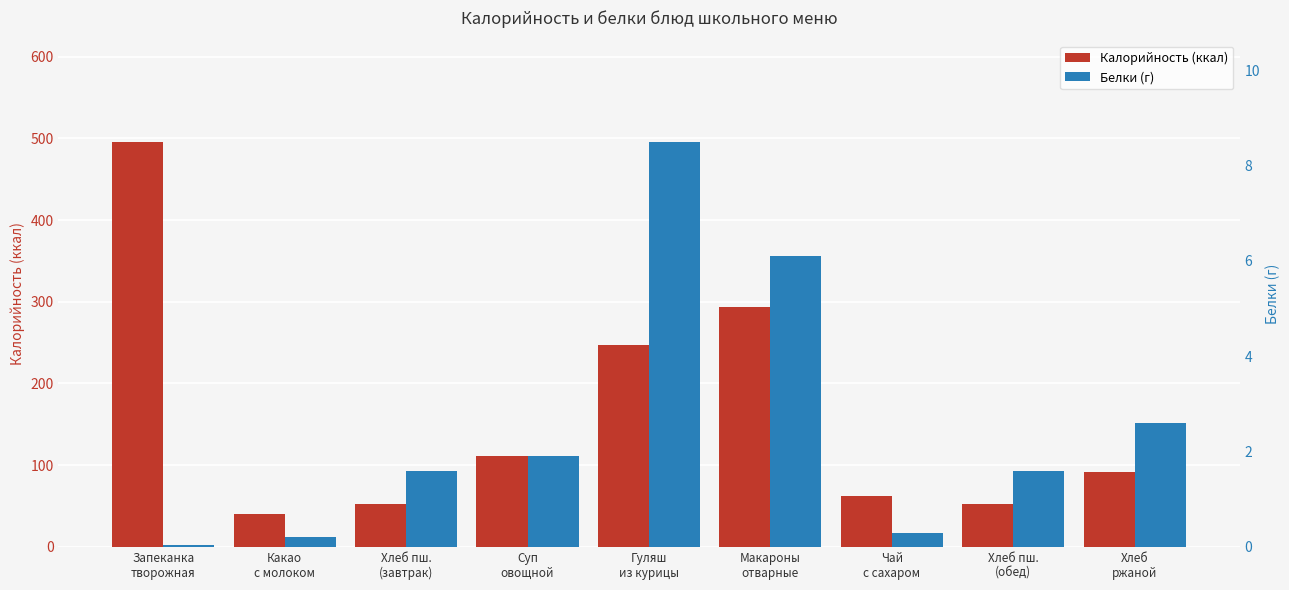

How many groups of bars are there?

9